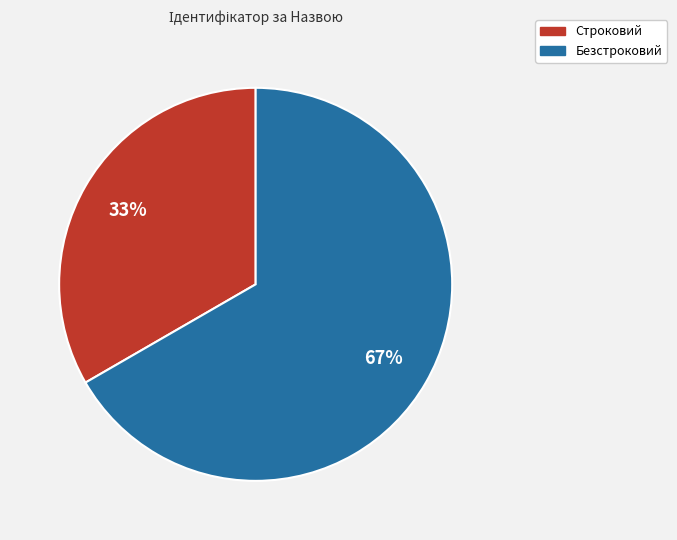

What is the smallest slice in the pie chart?

Строковий